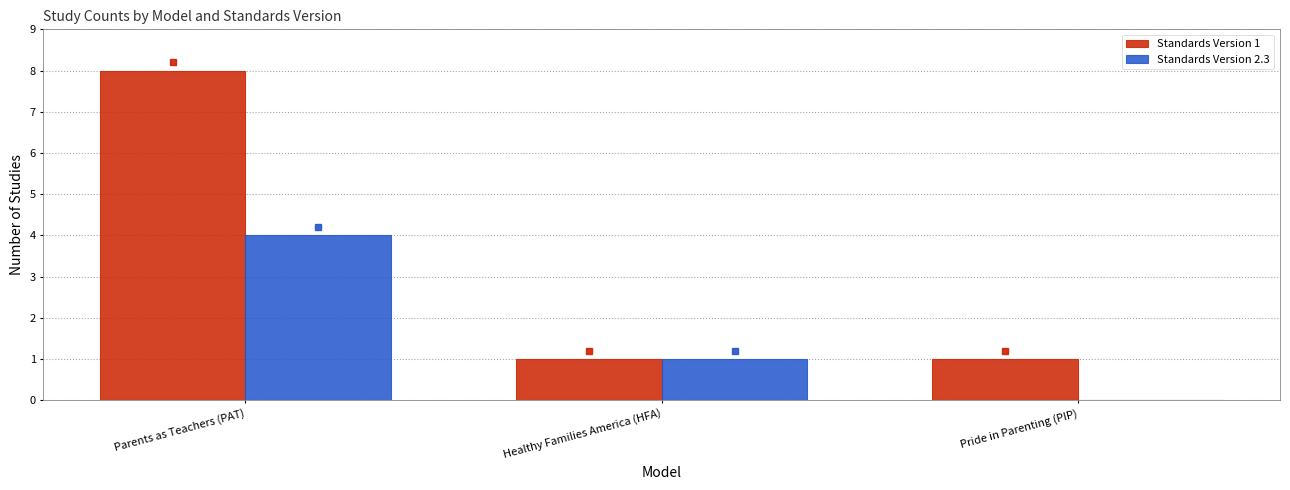

Which series has the widest spread of values?

Standards Version 1